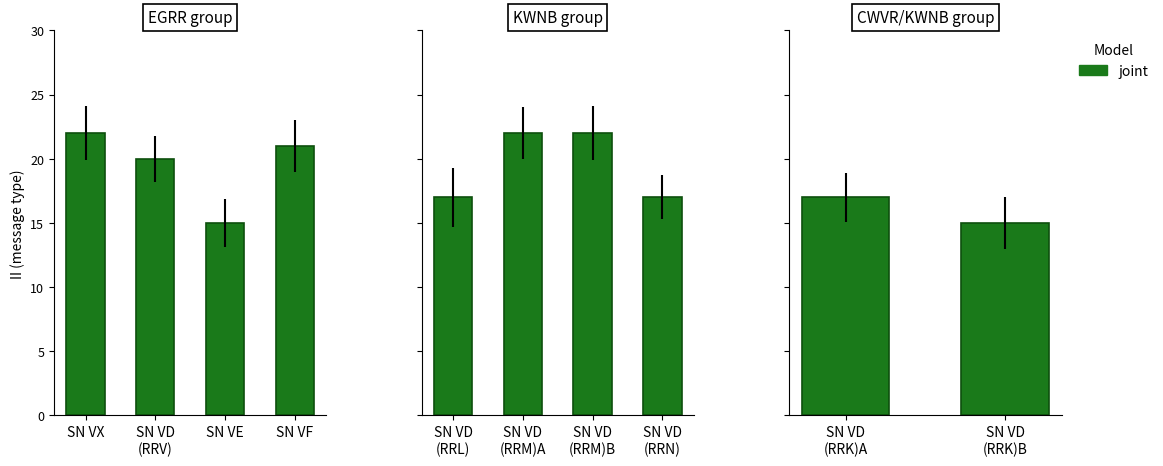

Which has a higher value, SN VD (RRK)A or SN VD (RRK)B?

SN VD (RRK)A